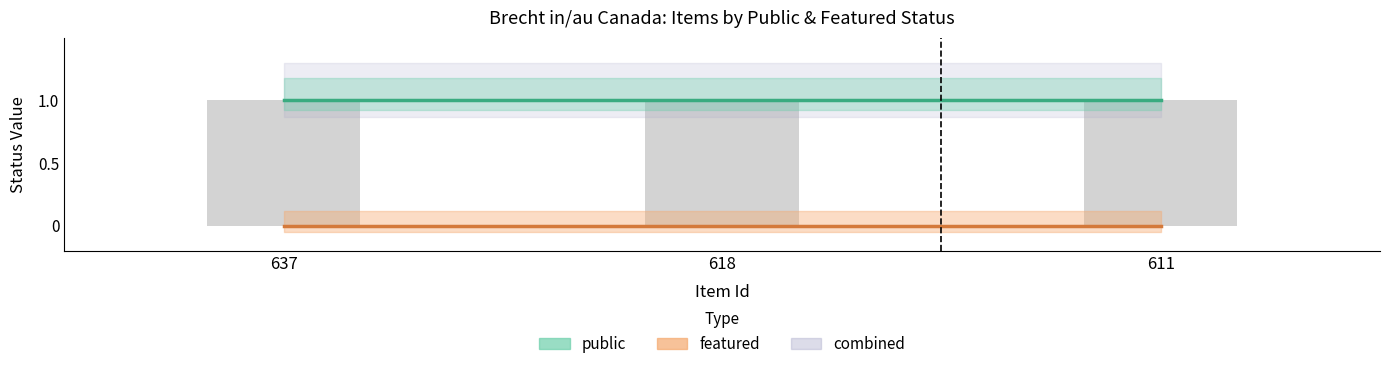

Reading left to right, what are all the values shown in this chart?

public: 637=1	618=1	611=1
featured: 637=0	618=0	611=0